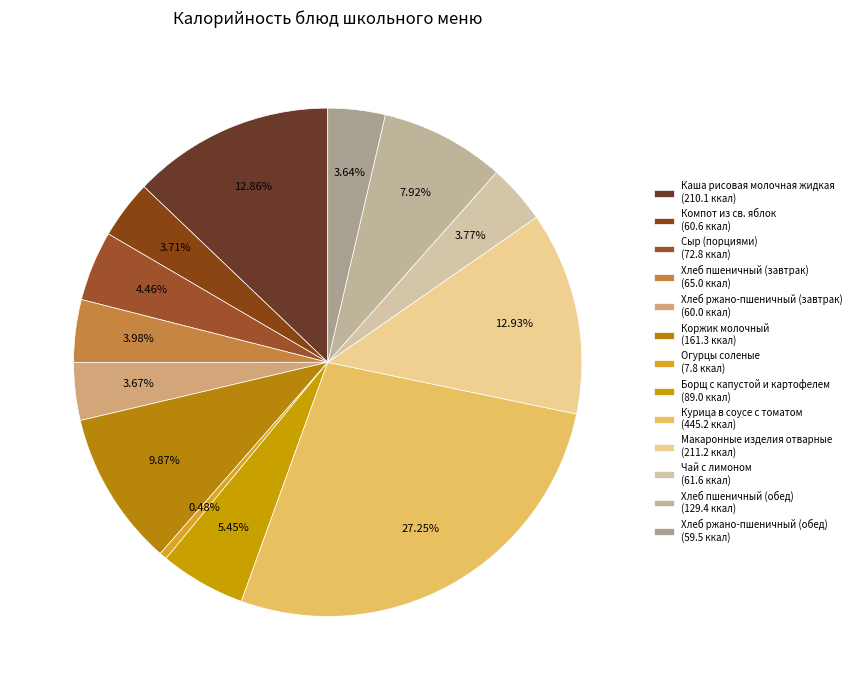

What is the change in value from Хлеб ржано-пшеничный (завтрак) to Чай с лимоном?

+1.6